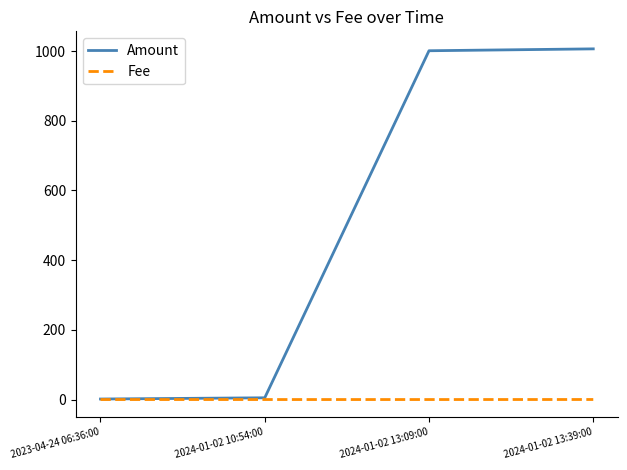

Which series has the largest total across all categories?

Amount